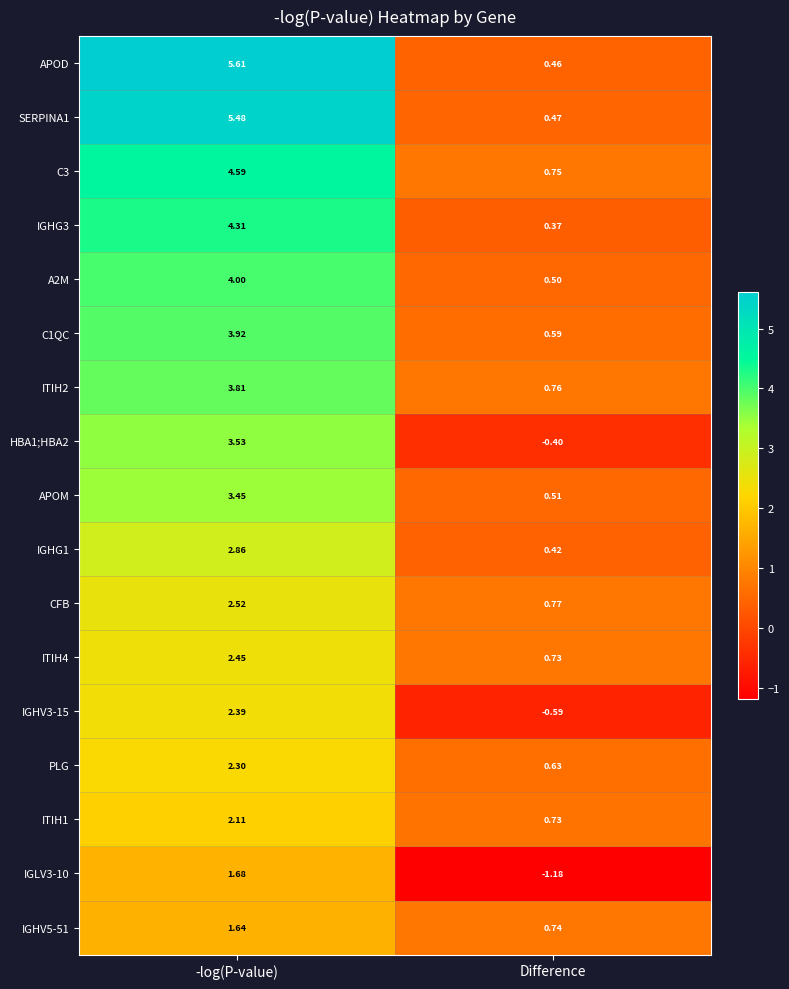

At which category does the chart reach its minimum across all series?

Difference